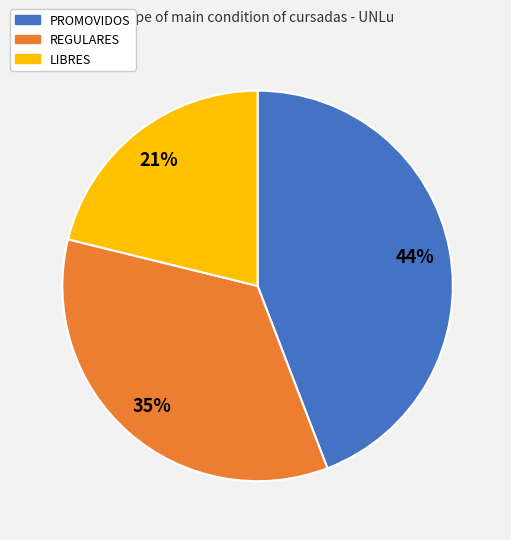

To the nearest percent, what is the difference between the largest and smallest slice percentages?

23%